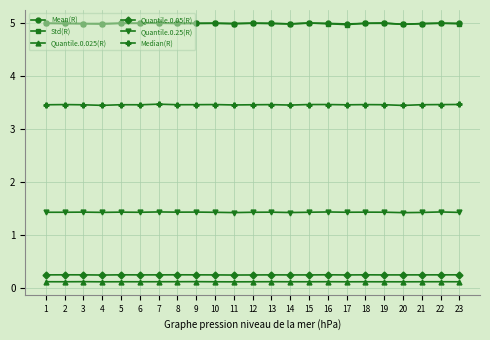

Reading left to right, what are all the values shown in this chart?

Mean(R): 5.0	5.0	5.0	5.0	5.0	5.0	5.0	5.0	5.0	5.0	5.0	5.0	5.0	5.0	5.0	5.0	5.0	5.0	5.0	5.0	5.0	5.0	5.0
Std(R): 5.0	5.0	5.0	5.0	5.0	5.0	5.0	5.0	5.0	5.0	5.0	5.0	5.0	5.0	5.0	5.0	5.0	5.0	5.0	5.0	5.0	5.0	5.0
Quantile.0.025(R): 0.1	0.1	0.1	0.1	0.1	0.1	0.1	0.1	0.1	0.1	0.1	0.1	0.1	0.1	0.1	0.1	0.1	0.1	0.1	0.1	0.1	0.1	0.1
Quantile.0.05(R): 0.3	0.3	0.3	0.3	0.3	0.3	0.3	0.3	0.3	0.3	0.3	0.3	0.3	0.3	0.3	0.3	0.3	0.3	0.3	0.3	0.3	0.3	0.3
Quantile.0.25(R): 1.4	1.4	1.4	1.4	1.4	1.4	1.4	1.4	1.4	1.4	1.4	1.4	1.4	1.4	1.4	1.4	1.4	1.4	1.4	1.4	1.4	1.4	1.4
Median(R): 3.5	3.5	3.5	3.5	3.5	3.5	3.5	3.5	3.5	3.5	3.5	3.5	3.5	3.5	3.5	3.5	3.5	3.5	3.5	3.5	3.5	3.5	3.5